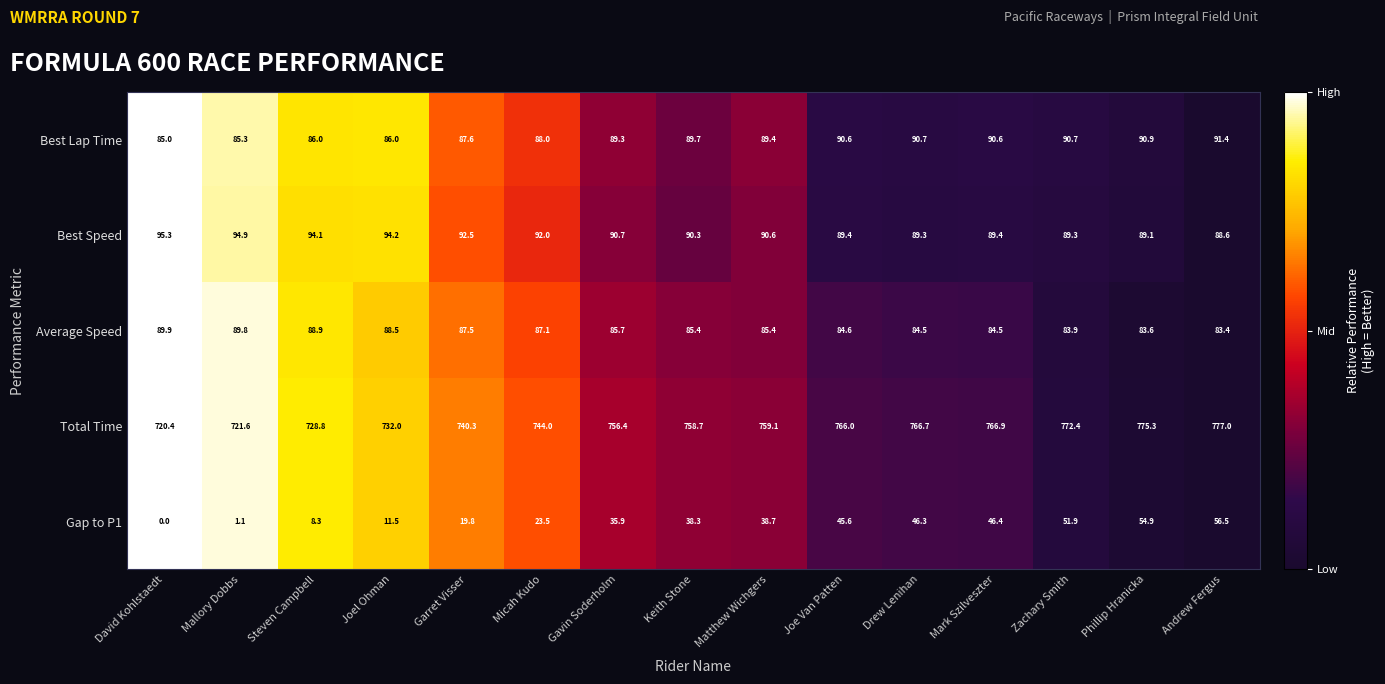

Which series has the widest spread of values?

Total Time